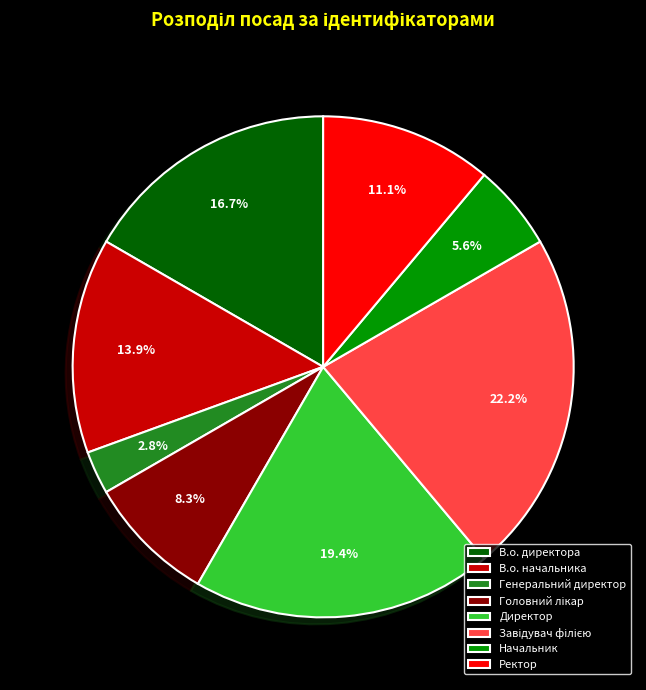

True or false: Ректор accounts for 11% of the total.

True